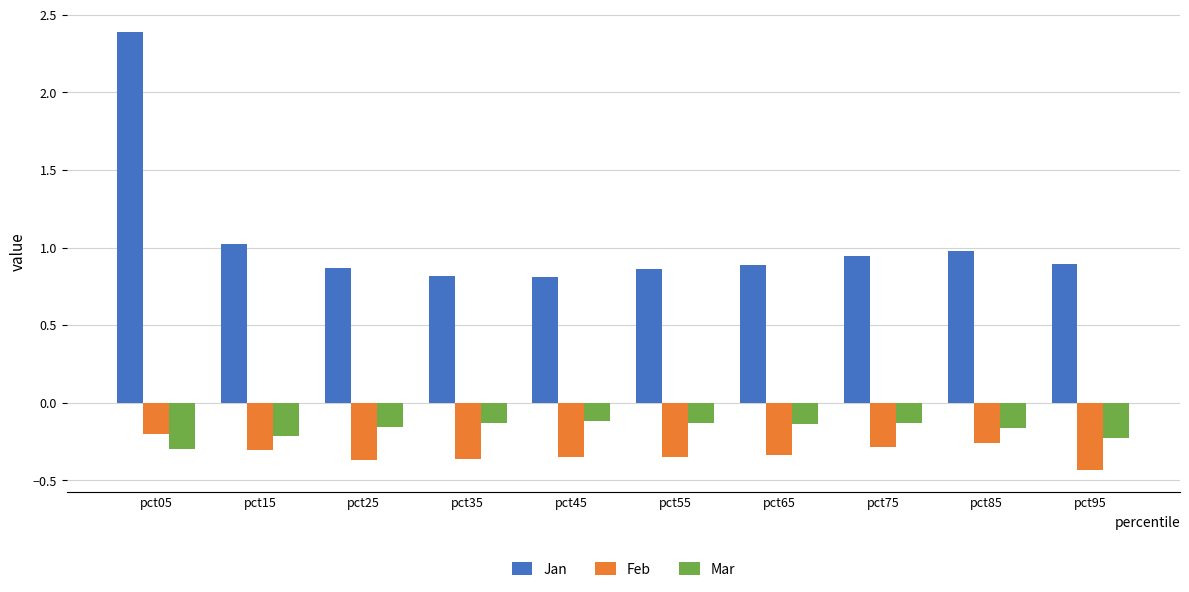

Which series has the widest spread of values?

Jan